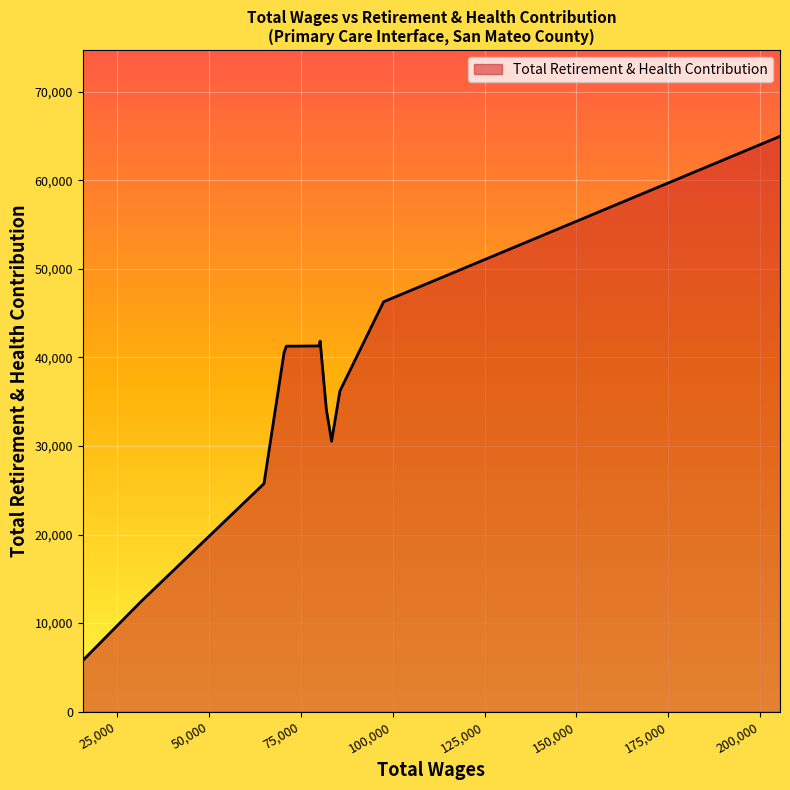

What is the difference between the maximum and minimum values?

59178